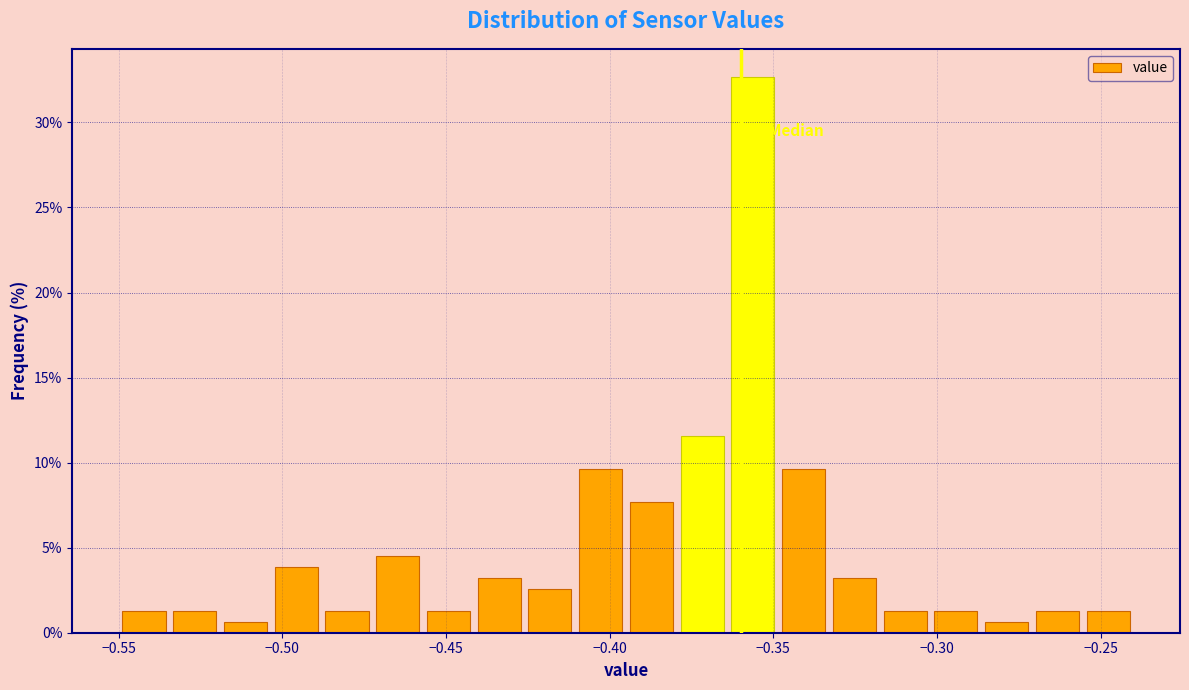

Read against the x-axis, roughly where is the centre of the tallest bar?

-0.355